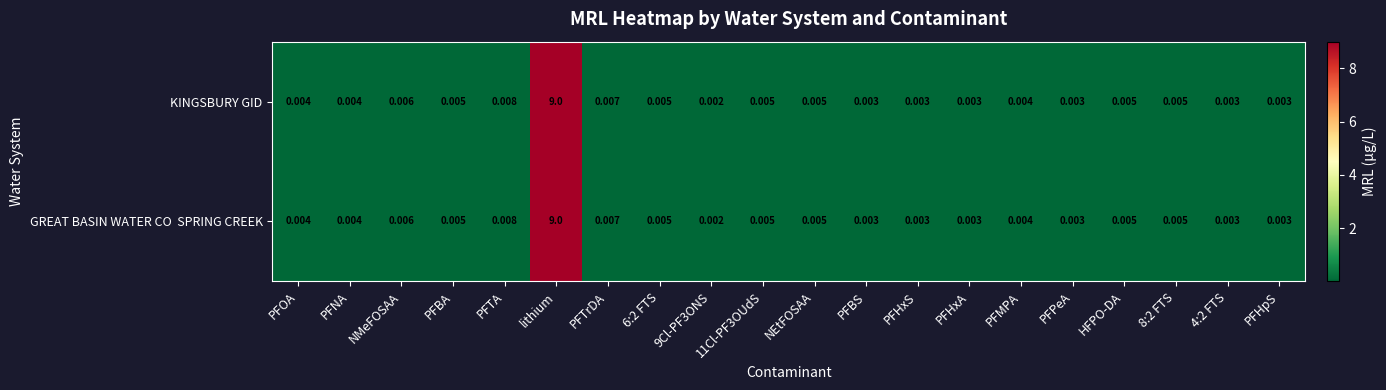

At which label does KINGSBURY GID reach its peak?

lithium